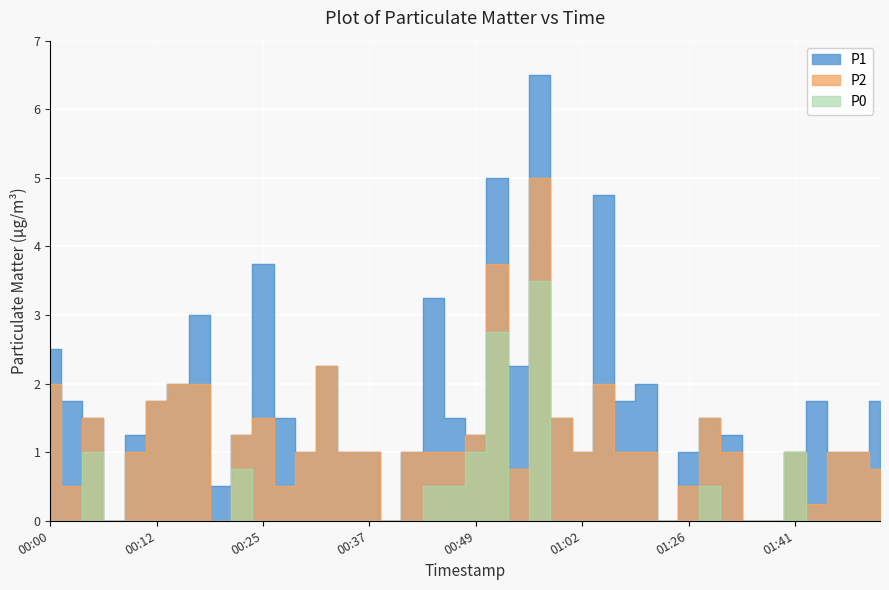

What is the difference between the second highest and minimum values in the P1 series?

5.0